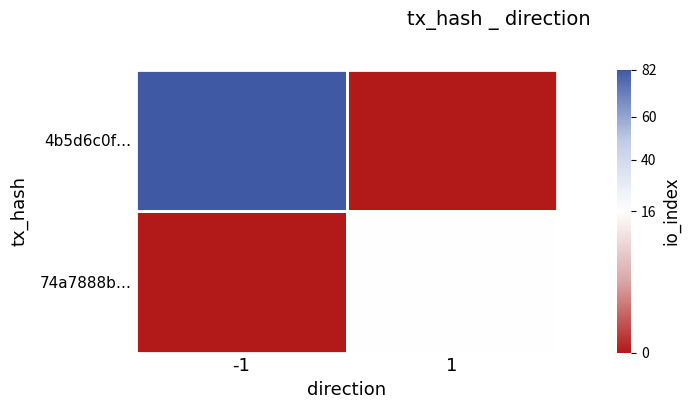

How many series are shown in this chart?

2